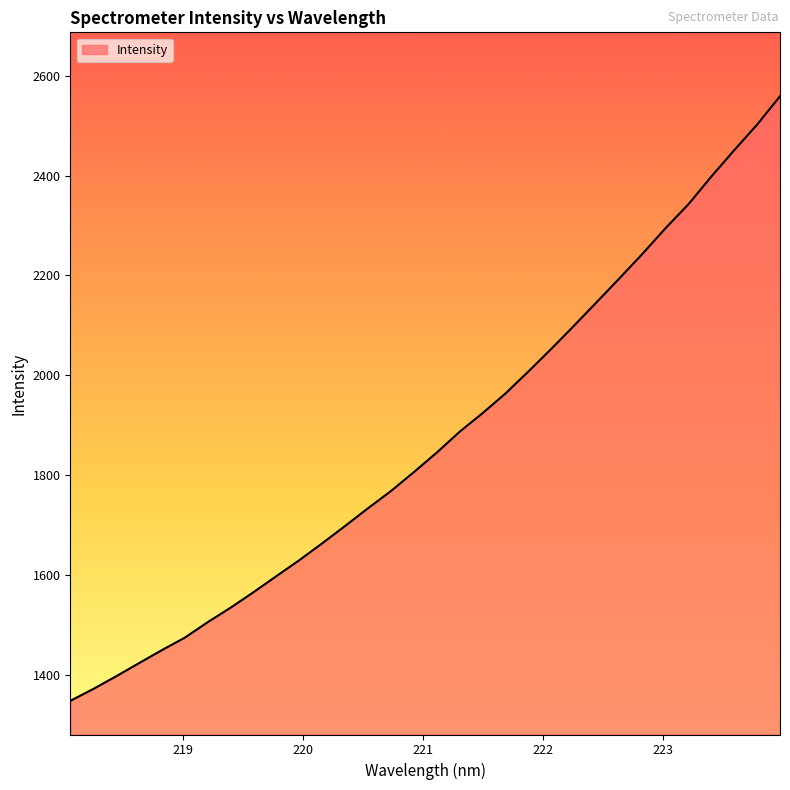

What is the greatest value displayed?

2559.3